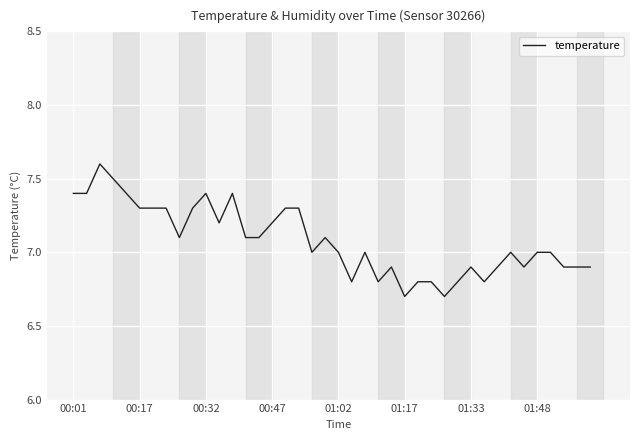

What is the greatest value displayed?

7.6